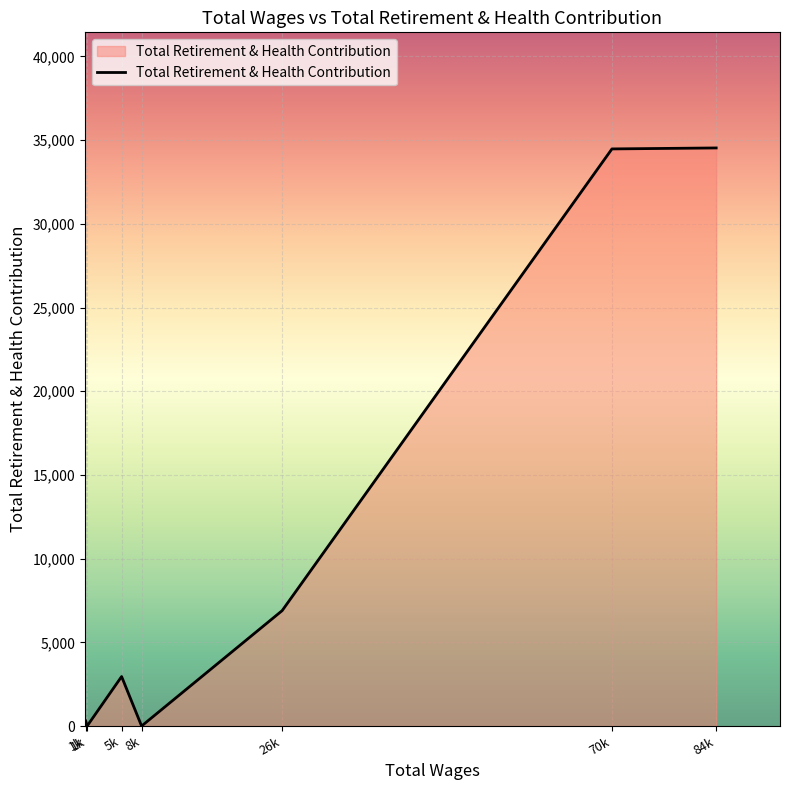

What is the average value?

11309